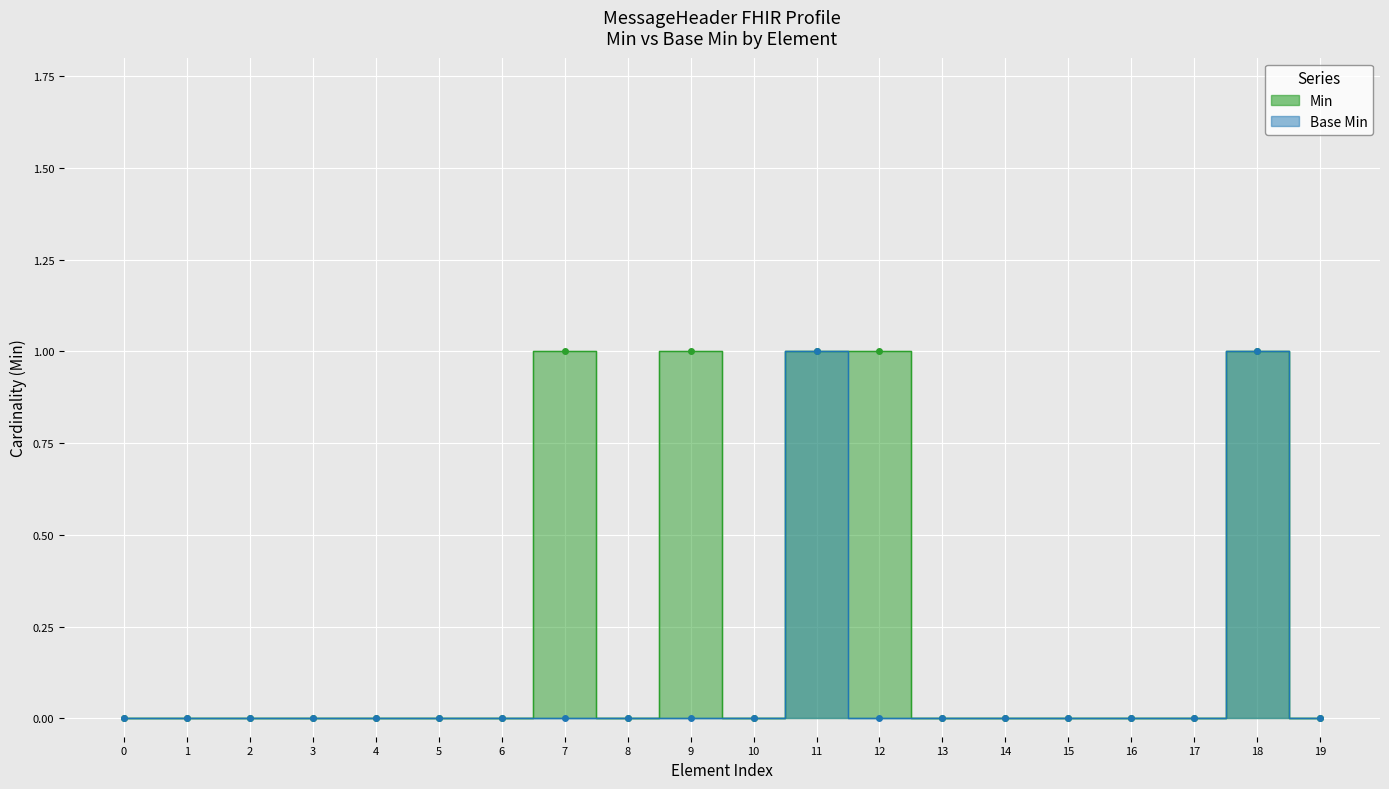

Which series has the largest total across all categories?

Min